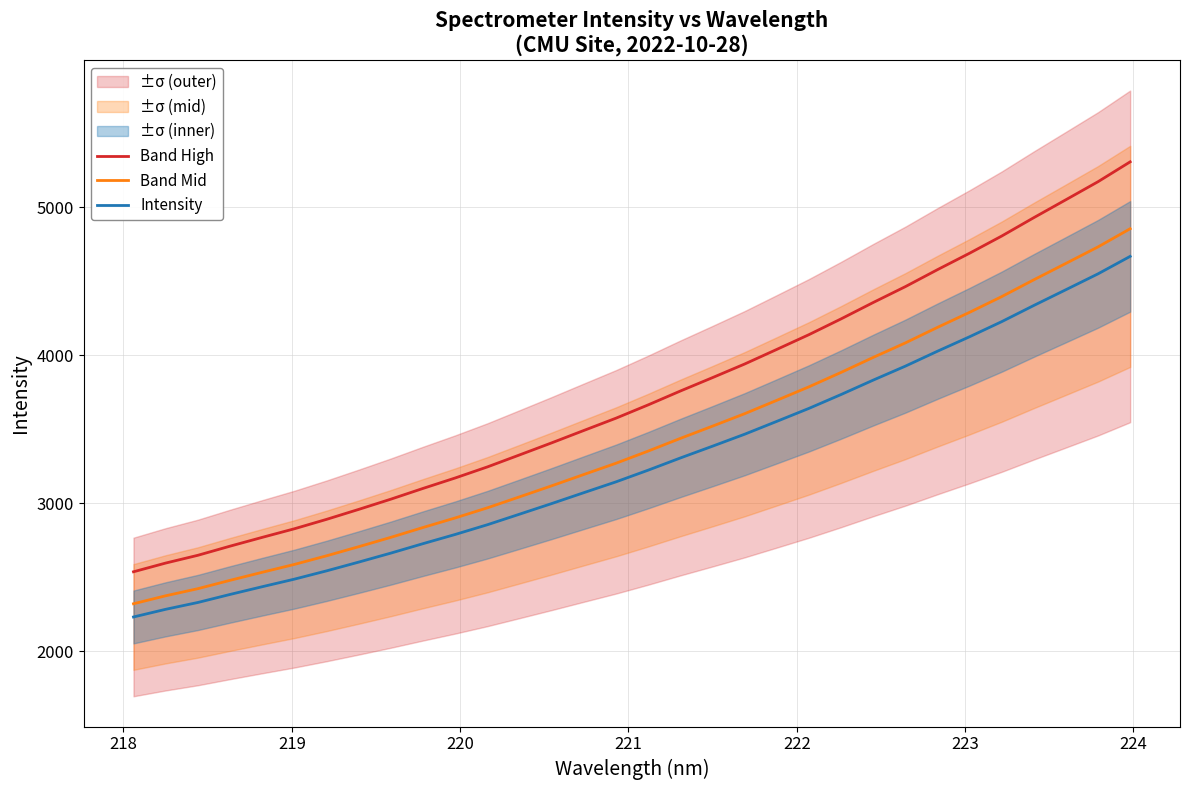

What is the value of the Band Mid point at the 21st from the left?

3696.3